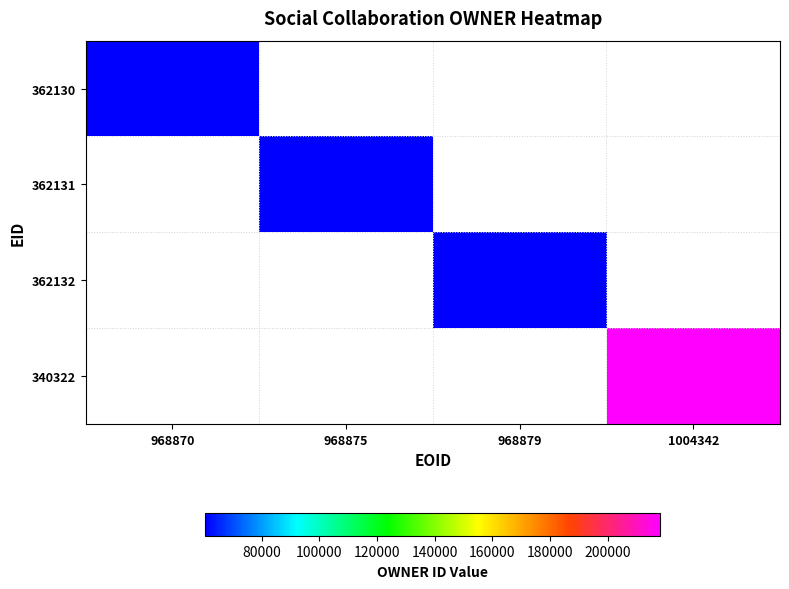

Between 968870 and 968875, which is larger?

968875